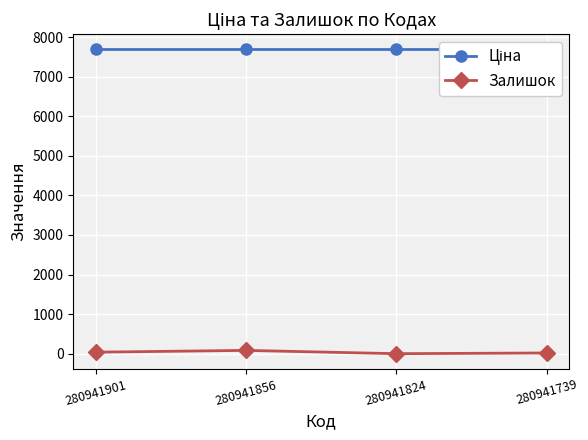

In Залишок, how many points are lower than both neighbors (excluding endpoints)?

1